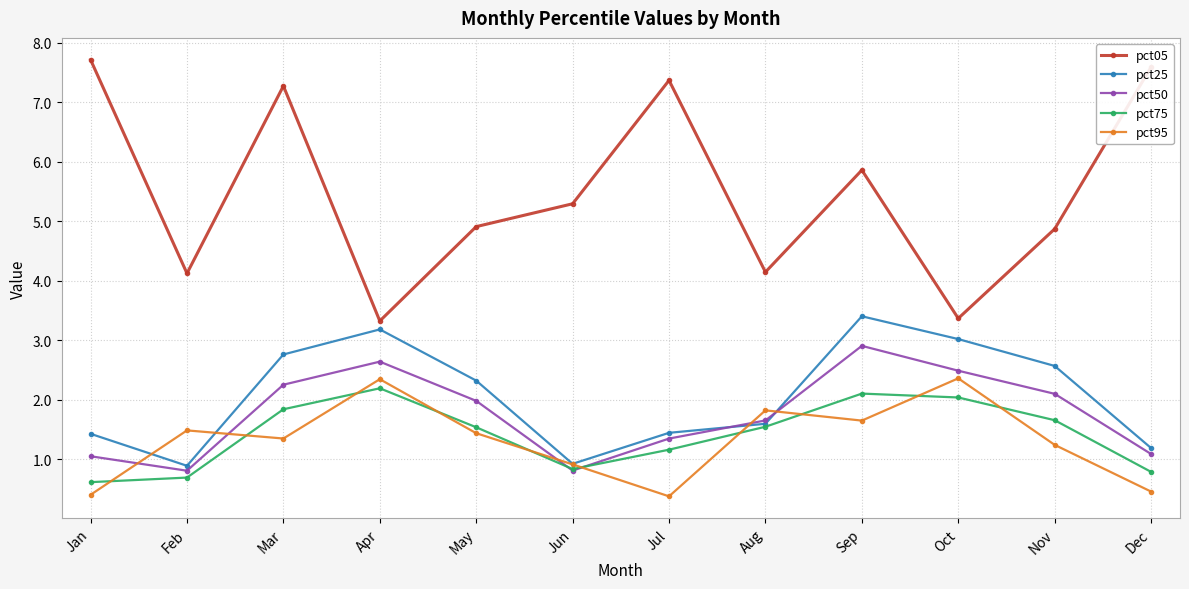

Is it true that pct05 equals 3.3 at Apr?

True